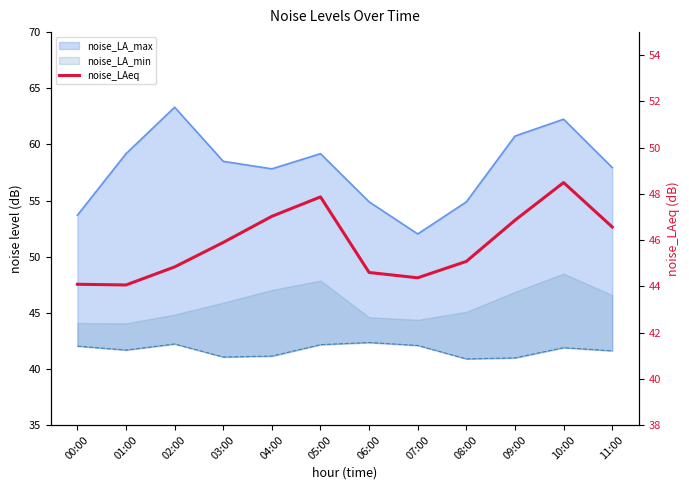

At which category does the data reach its first local valley?

01:00